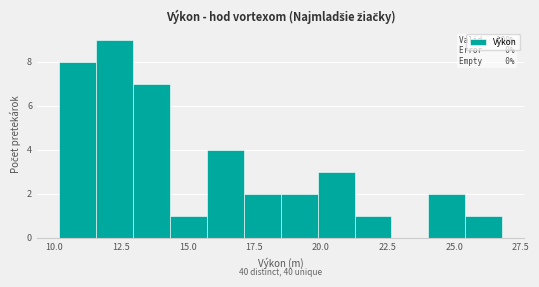

Around what value on the x-axis is the tallest bar? Give the approximate position of its centre, as read against the axis.

12.5